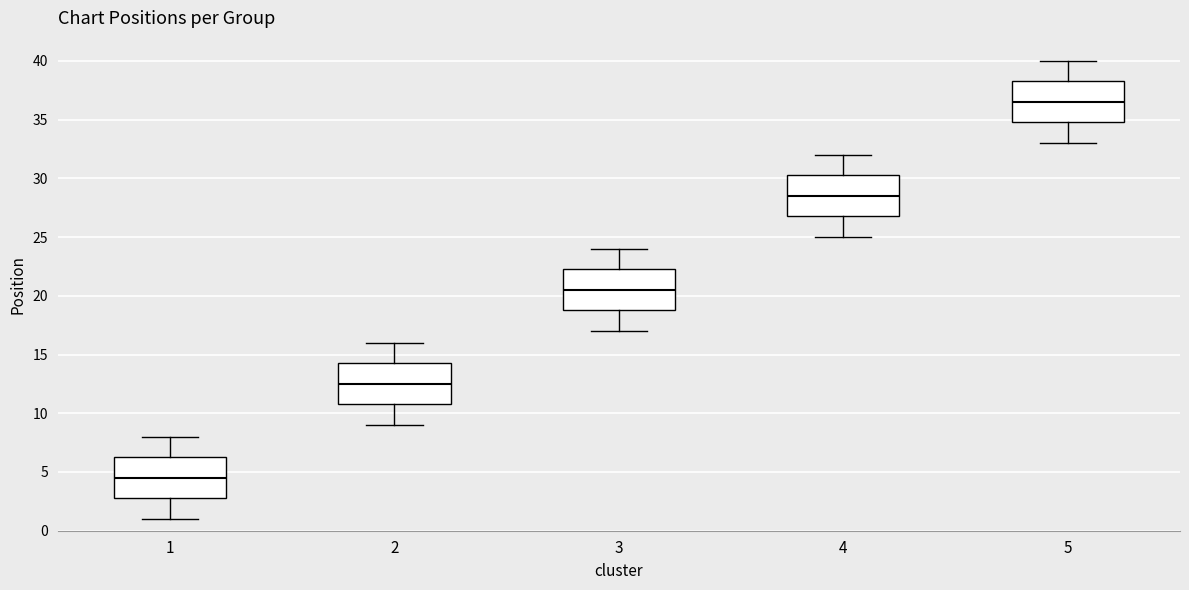

Where is the upper edge of the box at x = 3 on the y-axis? The values are not printed on the chart, so give them approximately, as read against the axis.

22.5